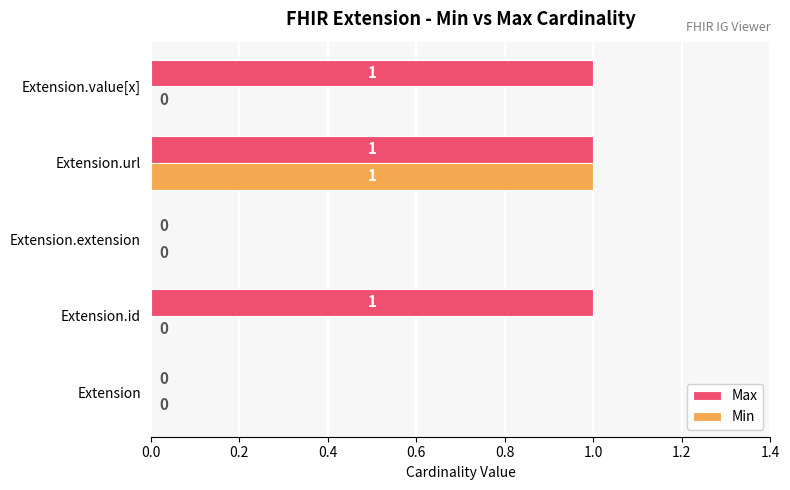

The Max series shows 1 at Extension.url. True or false?

True